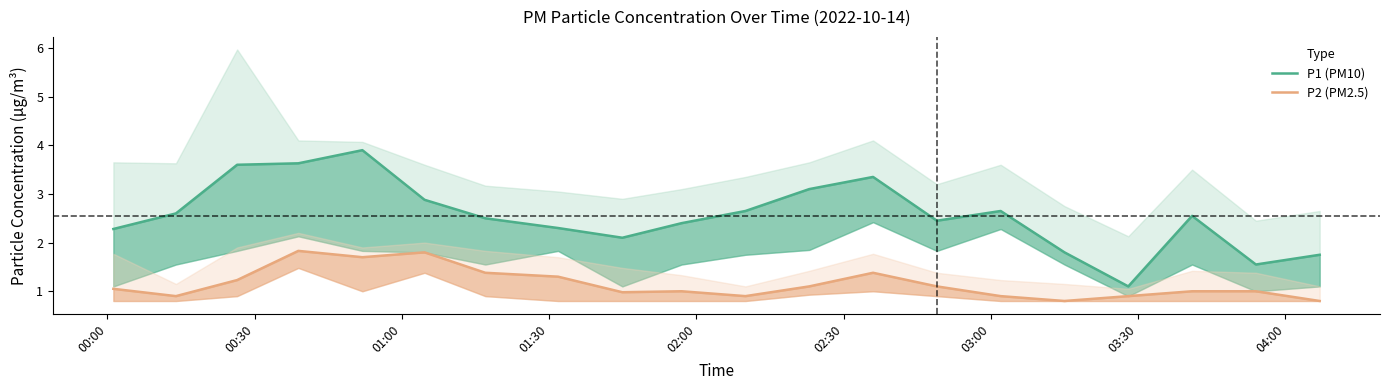

What is the greatest value displayed?

3.9